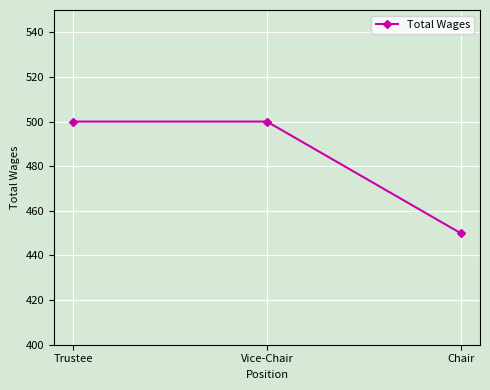

What is the approximate value at Vice-Chair, to the nearest 5?

500